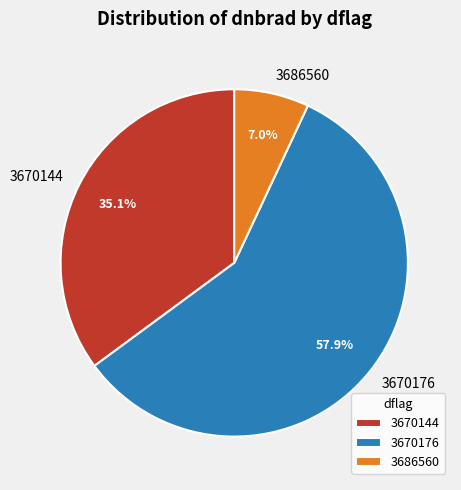

How many segments does this pie chart have?

3